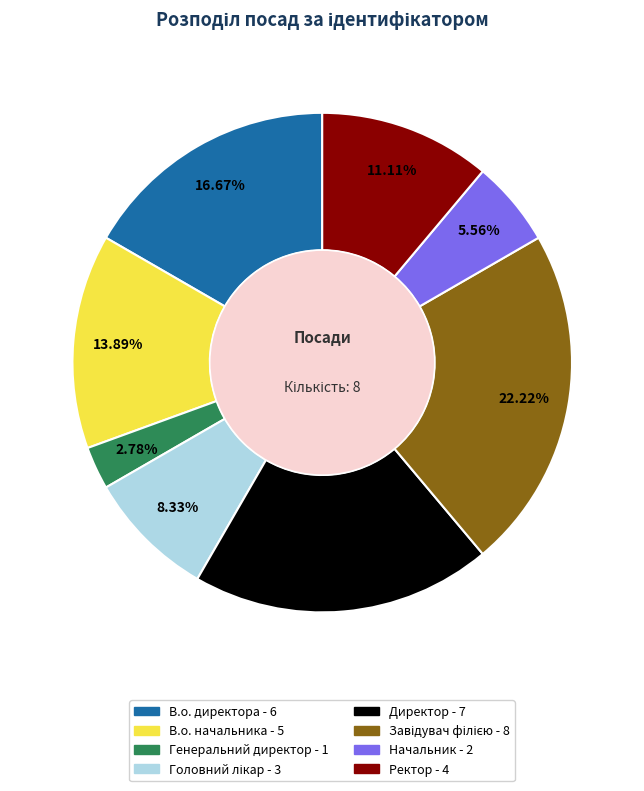

How many segments does this pie chart have?

8